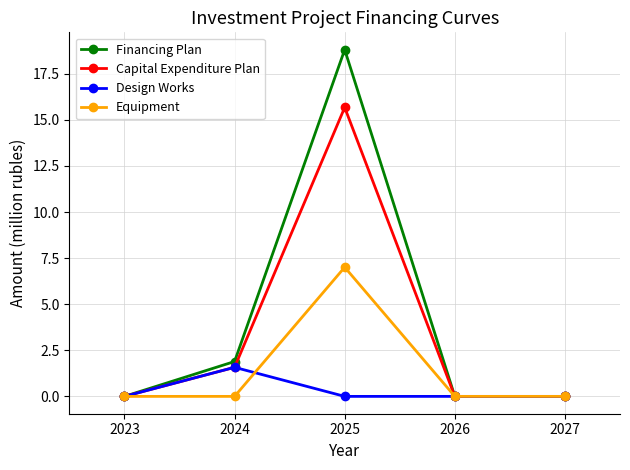

Count the Design Works values in the range 0 to 1.

4